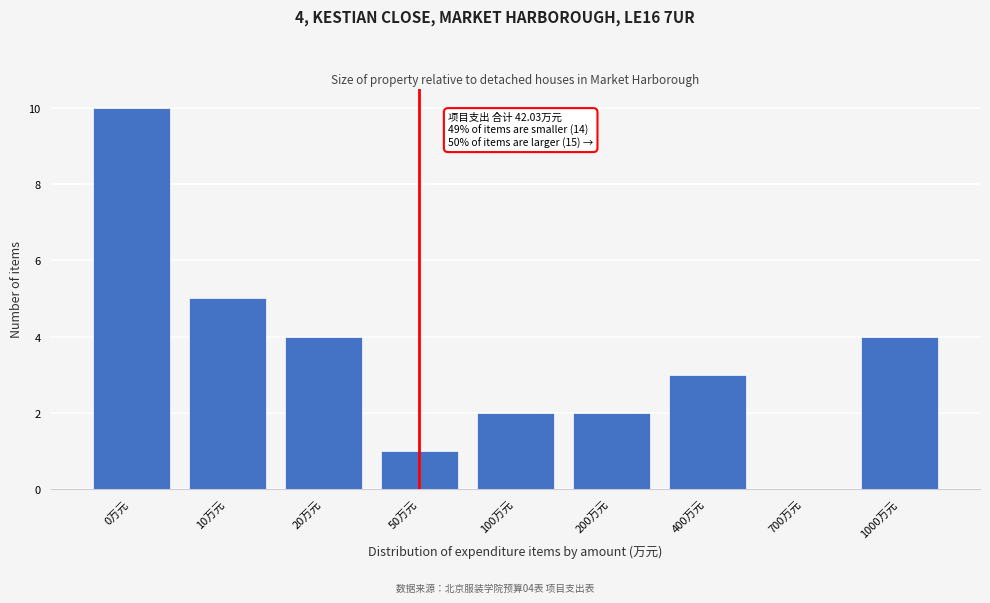

Reading left to right, what are all the values shown in this chart?

0万元=10	10万元=5	20万元=4	50万元=1	100万元=2	200万元=2	400万元=3	700万元=0	1000万元=4